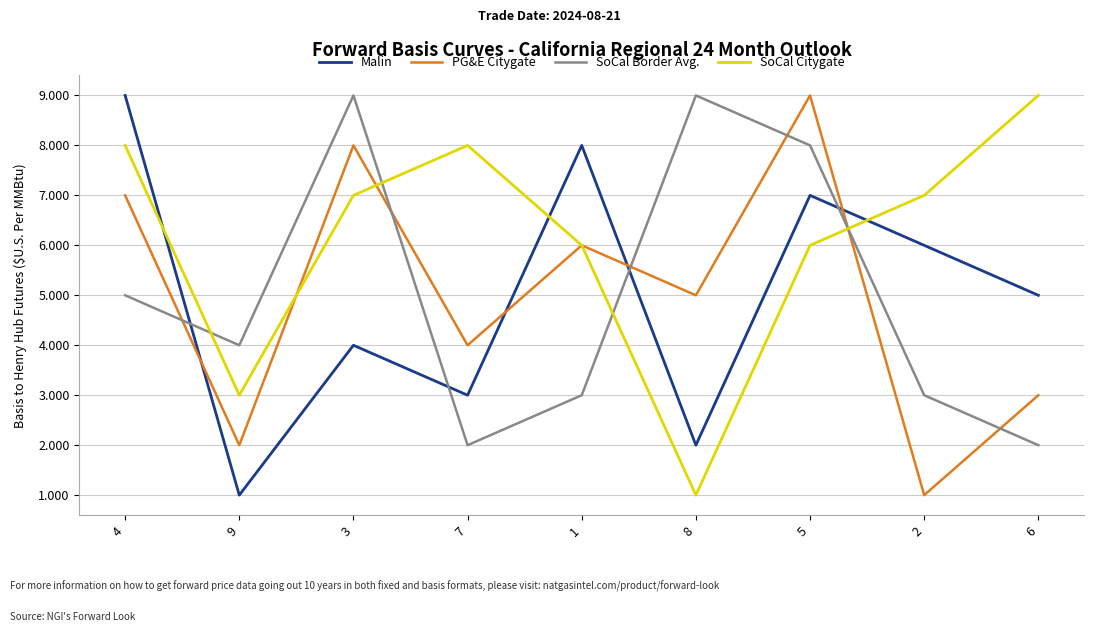

What is the average value of the SoCal Border Avg. series?

5